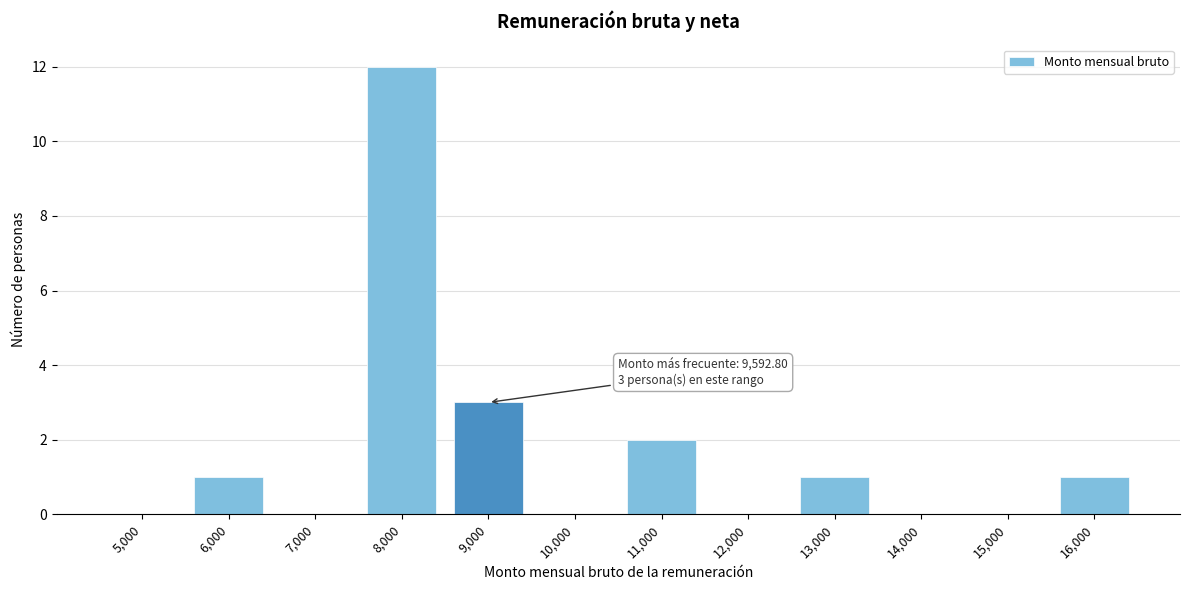

Reading left to right, extract all data points from this chart.

5,000=0	6,000=1	7,000=0	8,000=12	9,000=3	10,000=0	11,000=2	12,000=0	13,000=1	14,000=0	15,000=0	16,000=1